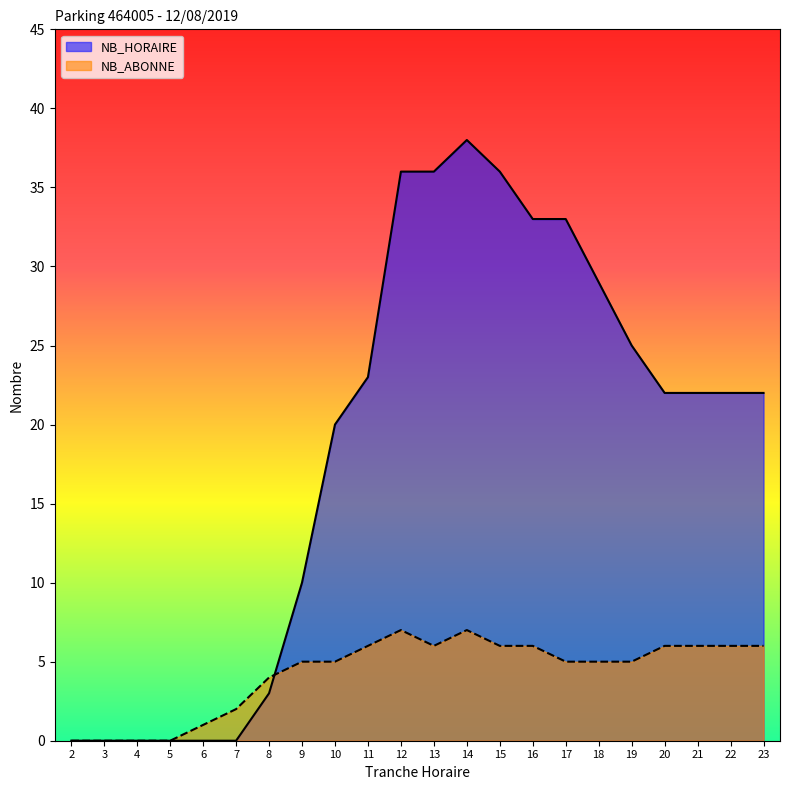

Where is the first local minimum for NB_ABONNE?

13